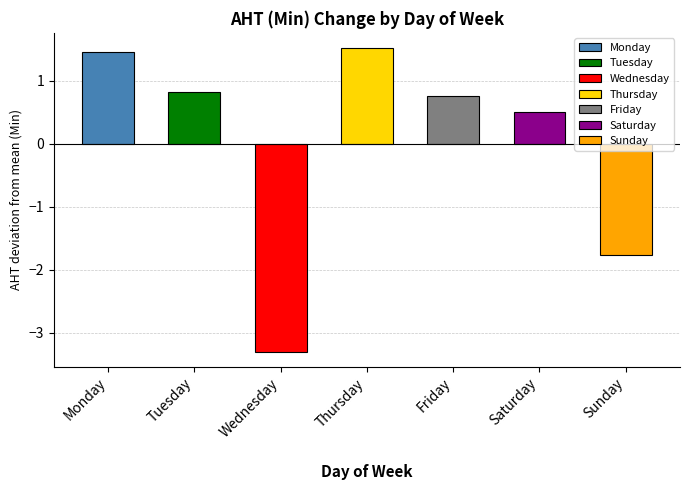

What is the sum of the values at Thursday and Wednesday?

-1.8